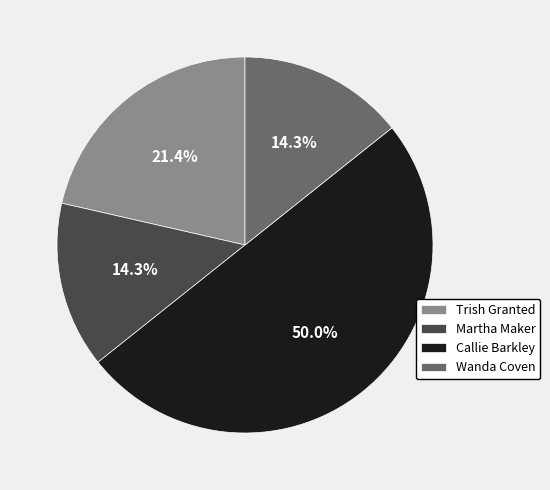

Approximately how many times larger is the value at Martha Maker compared to Wanda Coven?

1.0